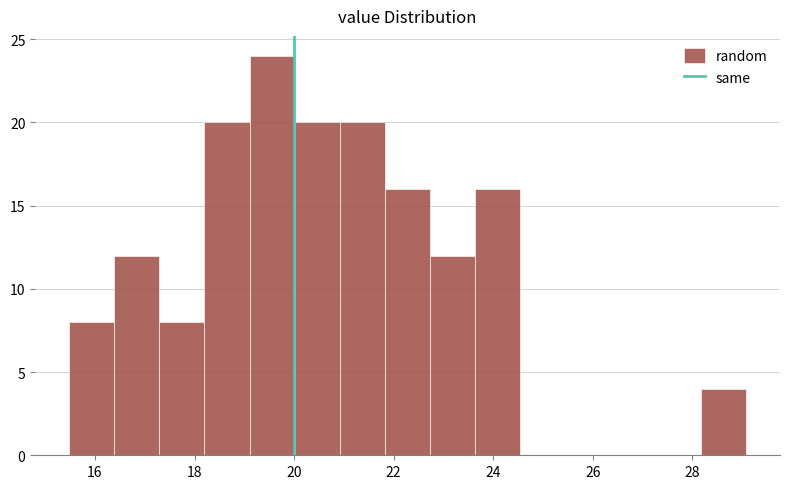

Reading left to right, transcribe this chart: for each bar, give the range it covers on the x-axis and its height. Neither the bar edges nor the heights are printed on the chart, so give them approximately, as read against the axes.

15.4 to 16.4: 8
16.4 to 17.2: 12
17.2 to 18.2: 8
18.2 to 19.2: 20
19.2 to 20.0: 24
20.0 to 21.0: 20
21.0 to 21.8: 20
21.8 to 22.8: 16
22.8 to 23.6: 12
23.6 to 24.6: 16
24.6 to 25.4: 0
25.4 to 26.4: 0
26.4 to 27.2: 0
27.2 to 28.2: 0
28.2 to 29.0: 4